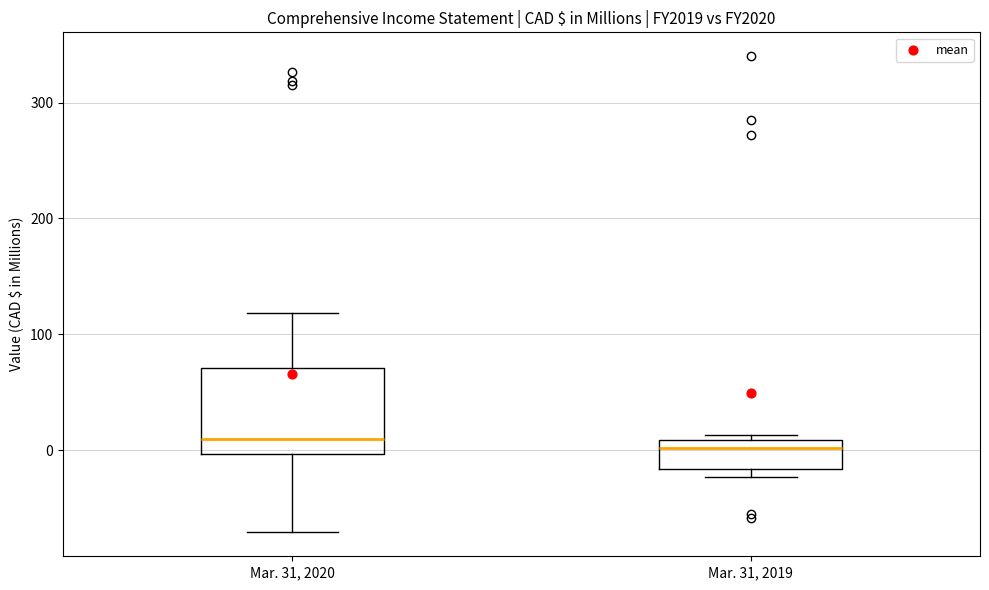

Reading left to right, read every box against the y-axis: the position of its median line, the range the box covers, and the ends of its whiskers. The values are not printed on the chart, so give them approximately, as read against the axis.

Mar. 31, 2020: median 10, box 0 to 70, whiskers -70 to 120
Mar. 31, 2019: median 0, box -20 to 10, whiskers -20 (just below the box's lower edge) to 10 (just above the box's upper edge)